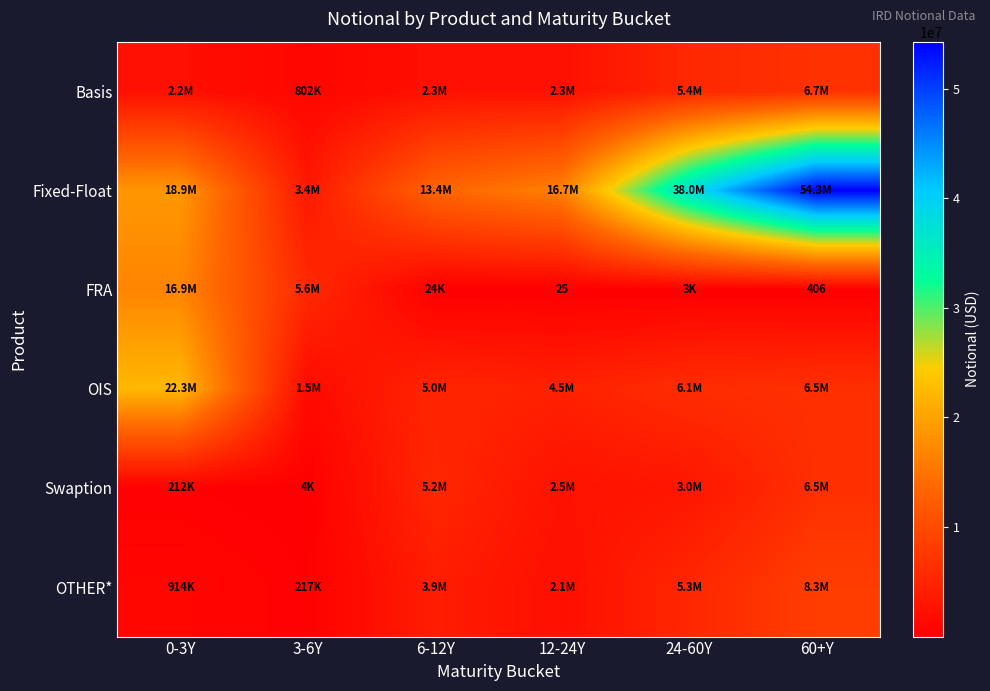

What is the difference between the highest and lowest values at 3-6Y?

5627739